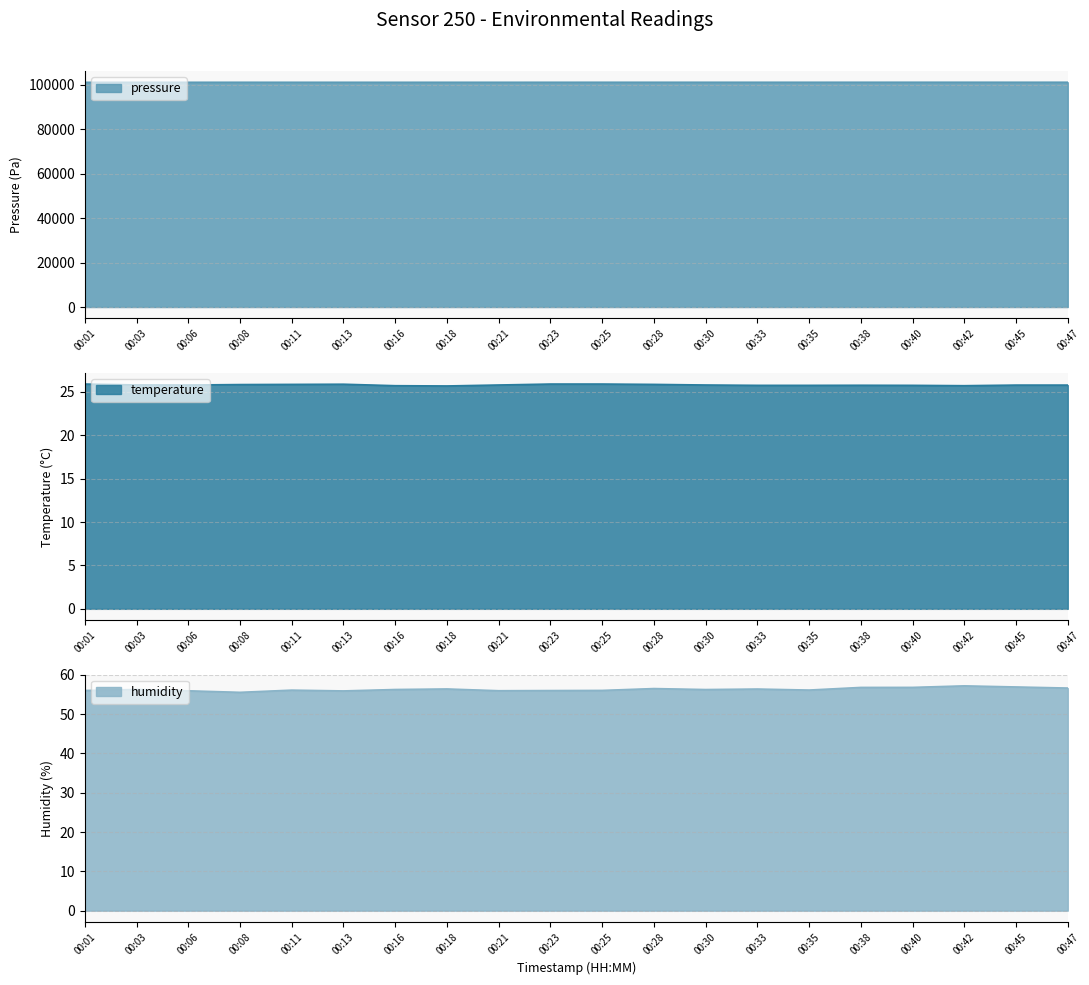

Which series has the largest range (max minus min)?

pressure